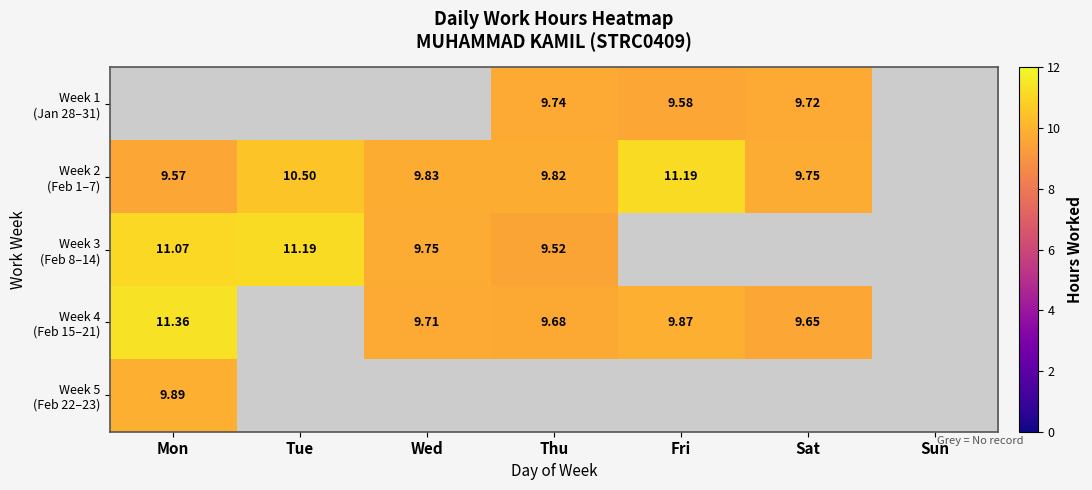

How many series are shown in this chart?

5